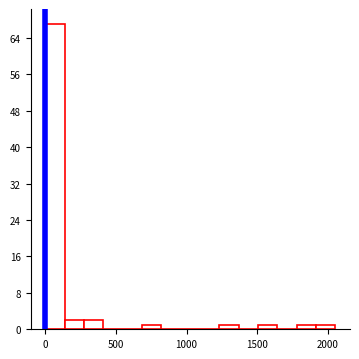

Read against the x-axis, roughly where is the centre of the tallest bar?

50